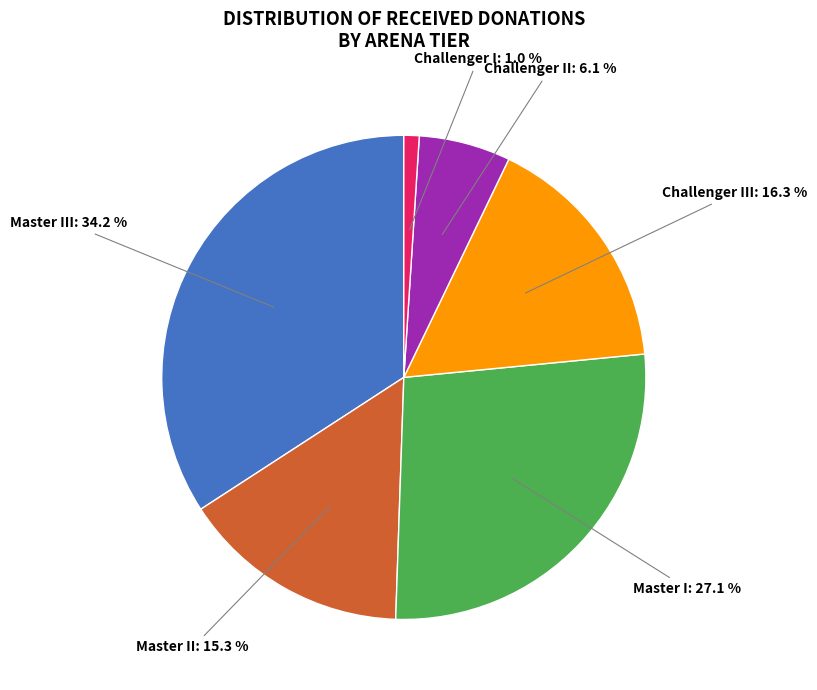

Does any single category account for the majority?

No